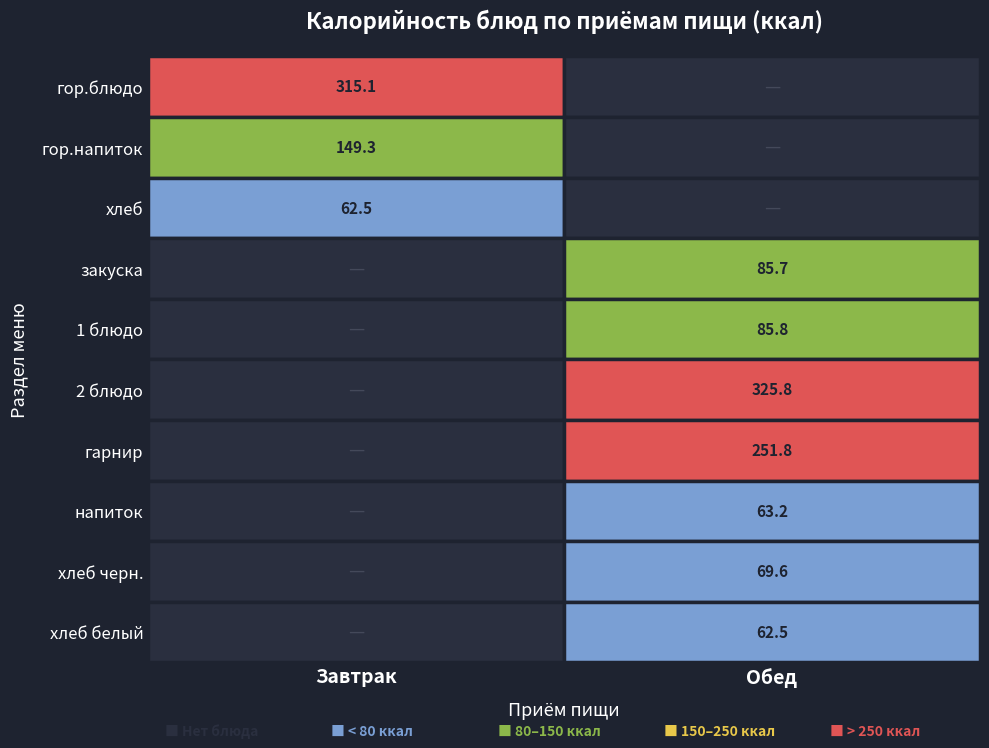

What is the maximum value for Завтрак?

315.1